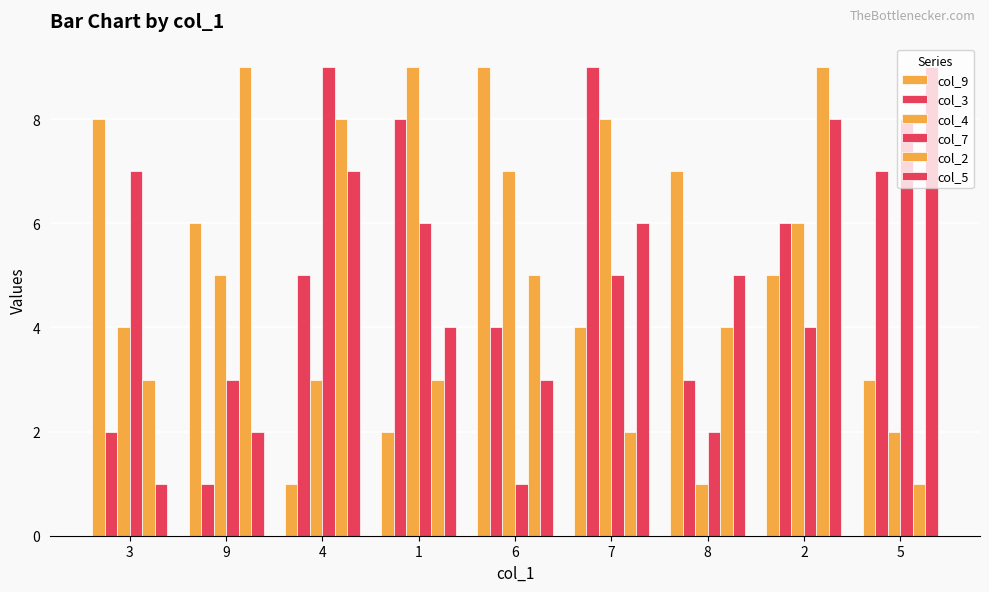

True or false: col_4 has a value of 4 at 7.

False